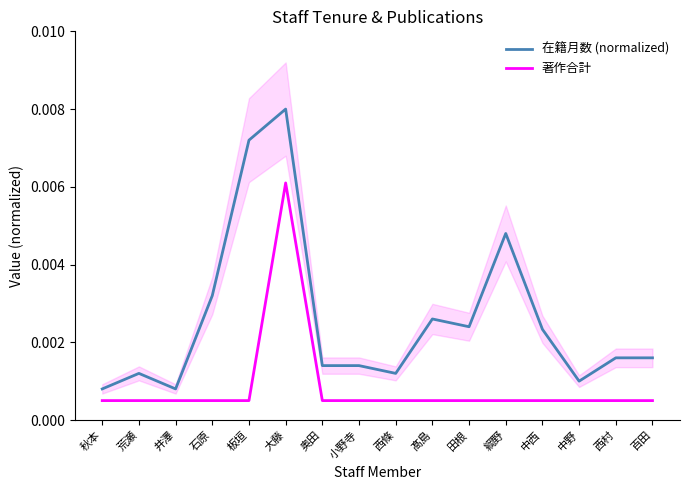

Does the chart have visible grid lines?

No